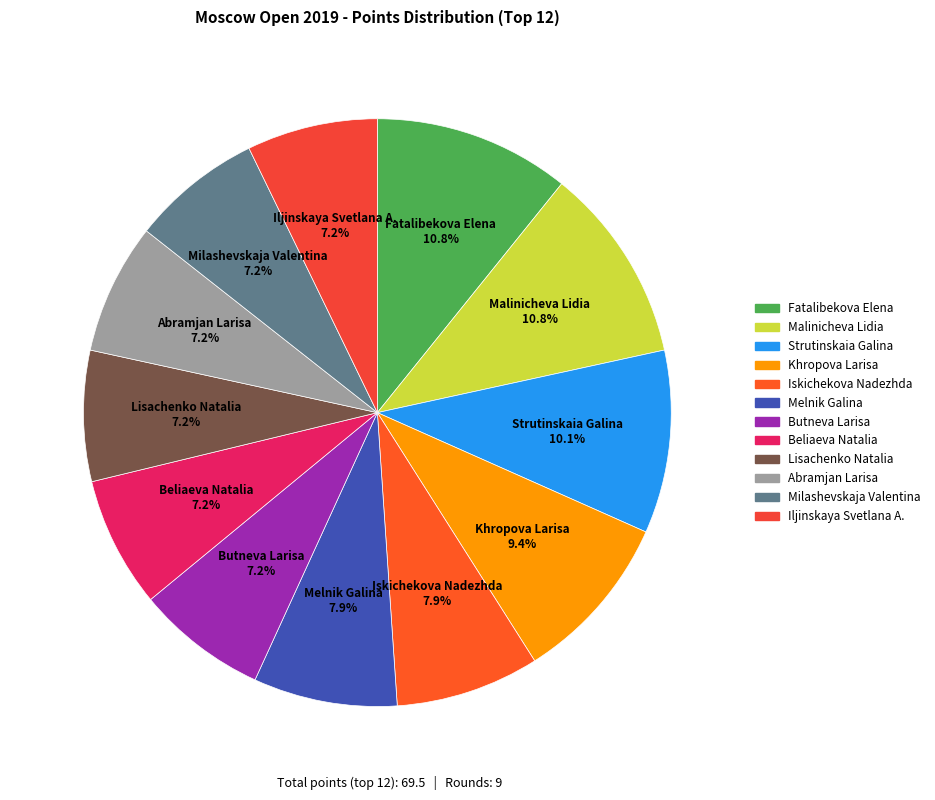

What is the total percentage of Iljinskaya Svetlana A. and Abramjan Larisa?

14.4%